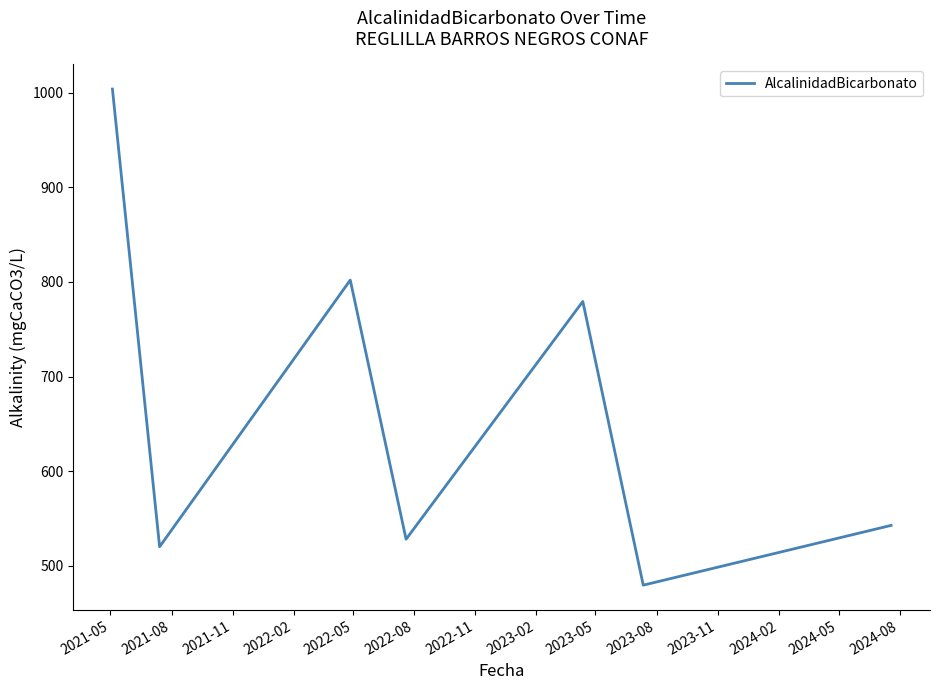

How many interior local peaks (higher than both neighbors) does the data have?

2